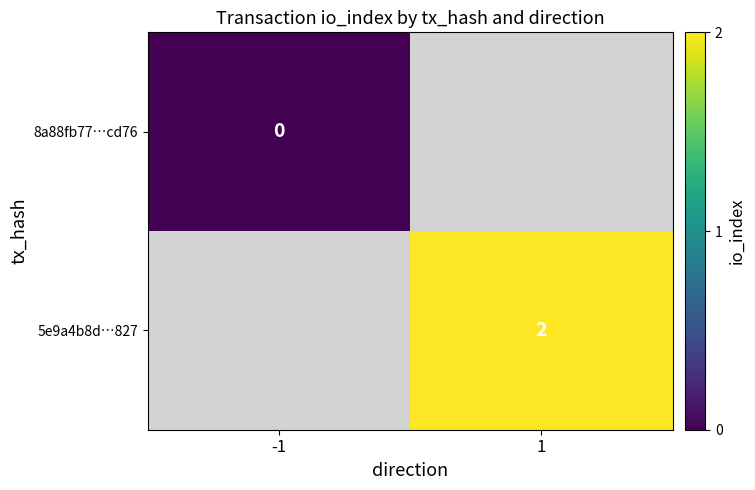

The value of 5e9a4b8d…827 at 1 is 3. True or false?

False